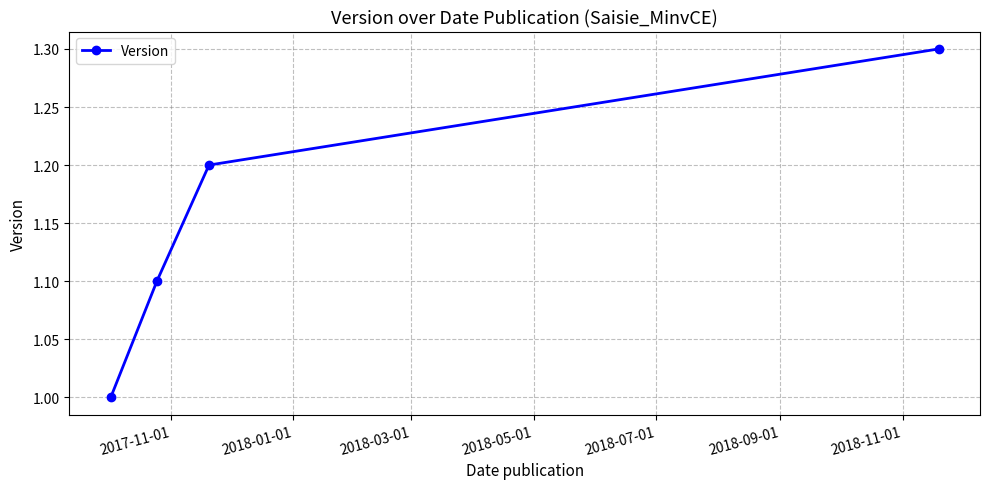

What is the maximum value shown in the chart?

1.3